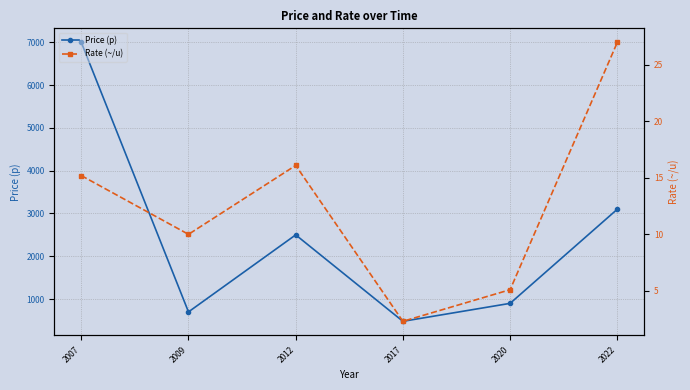

True or false: Price (p) and Rate (~/u) cross at least once.

False